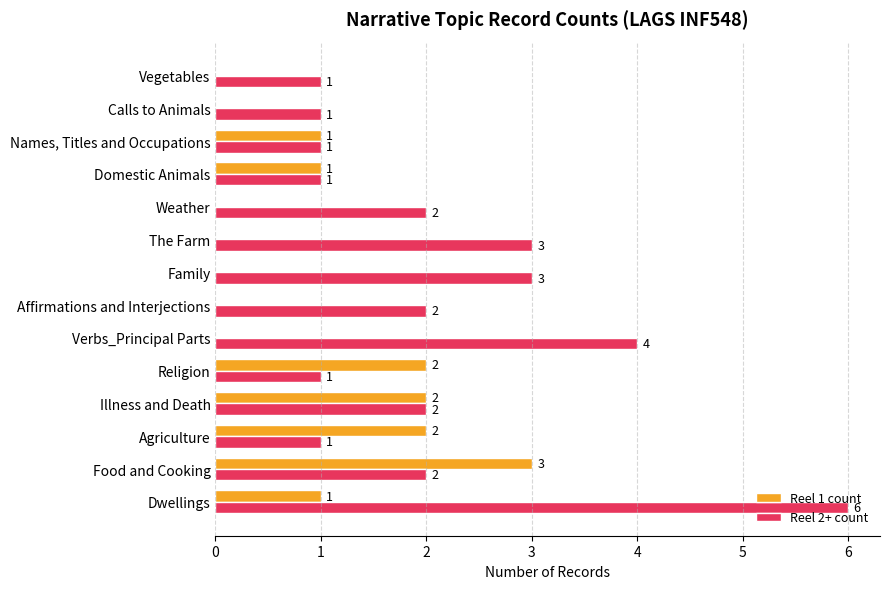

Between Food and Cooking and Family, which series saw the biggest shift?

Reel 1 count